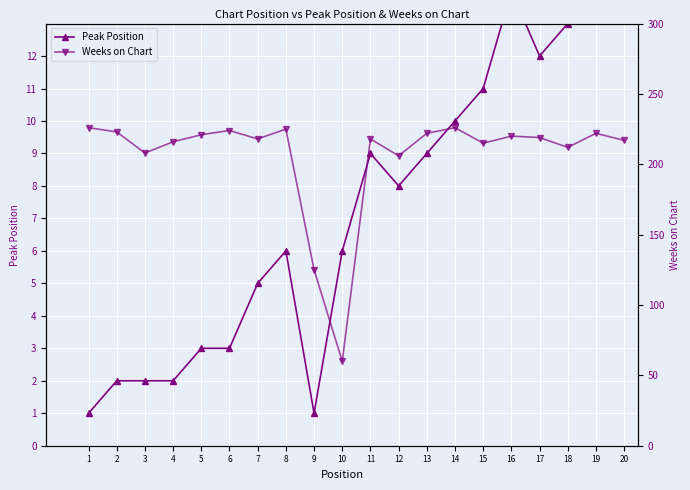

Is it true that Weeks on Chart equals 375 at 18?

False